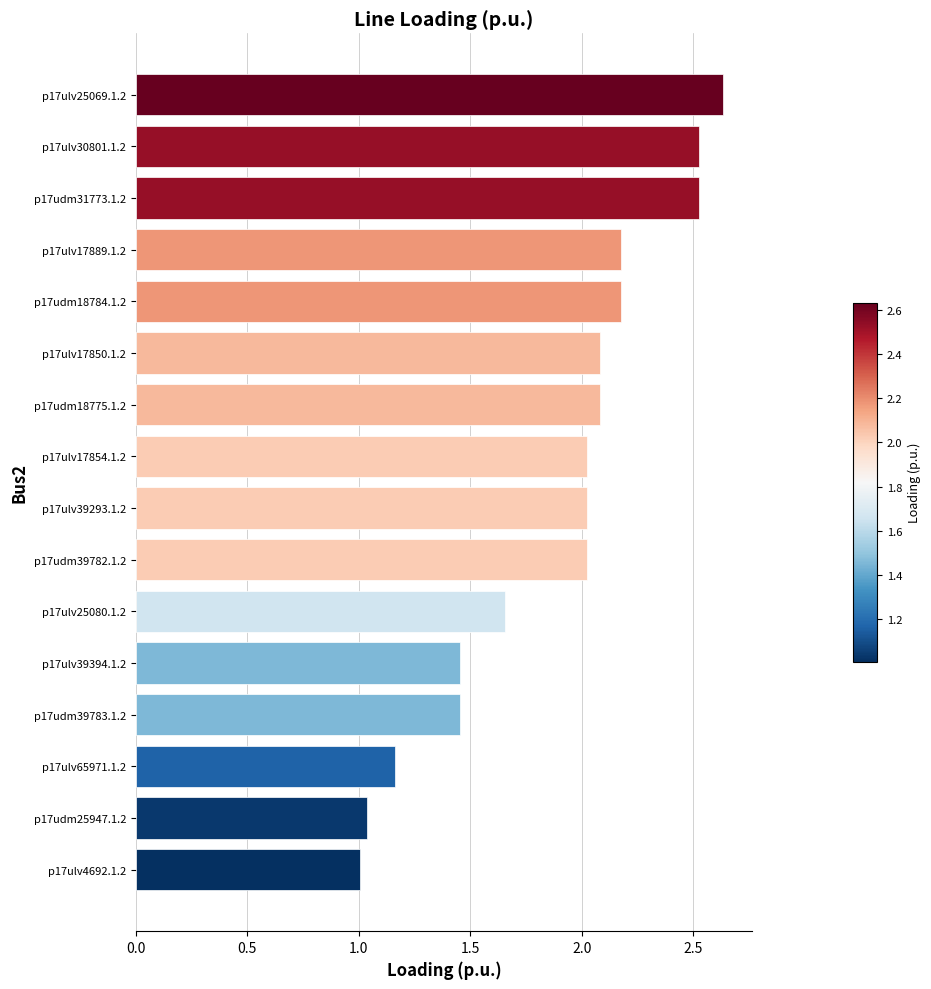

What is the ratio of the value at p17ulv17854.1.2 to the value at p17udm31773.1.2?

0.8